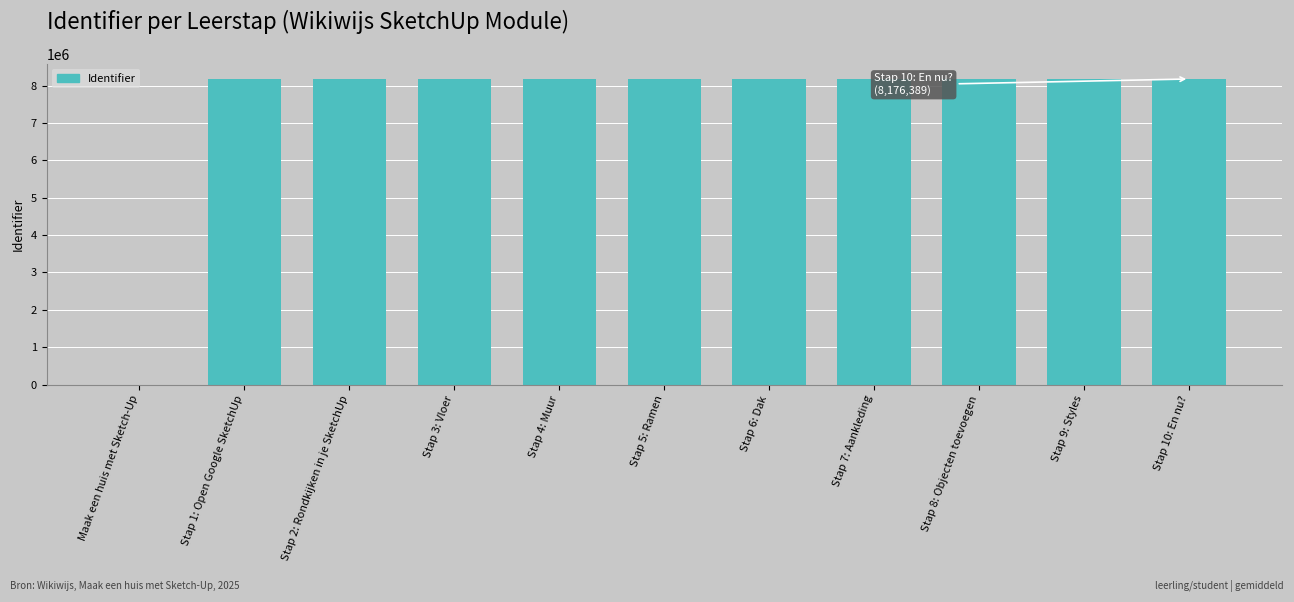

What is the greatest value displayed?

8176389